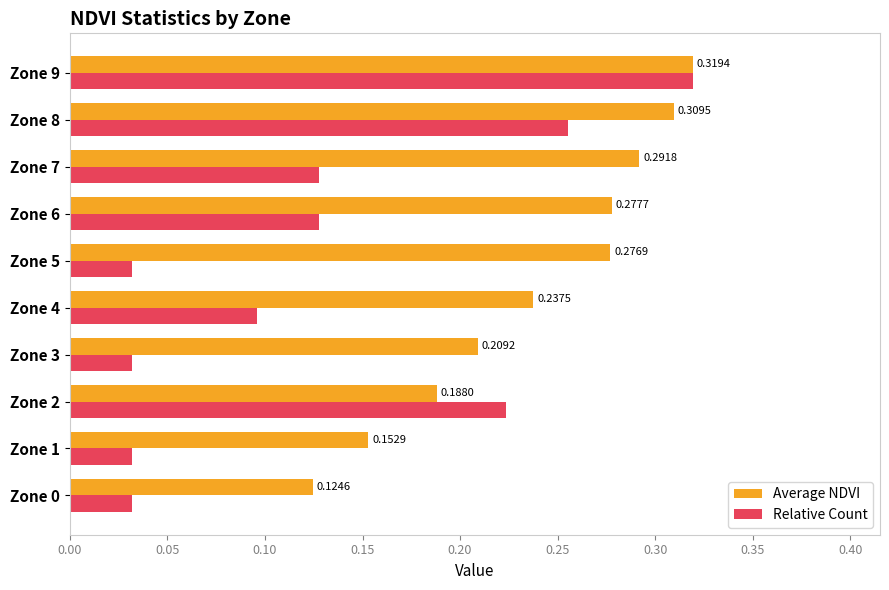

Between Zone 1 and Zone 3, which series saw the biggest shift?

Average NDVI